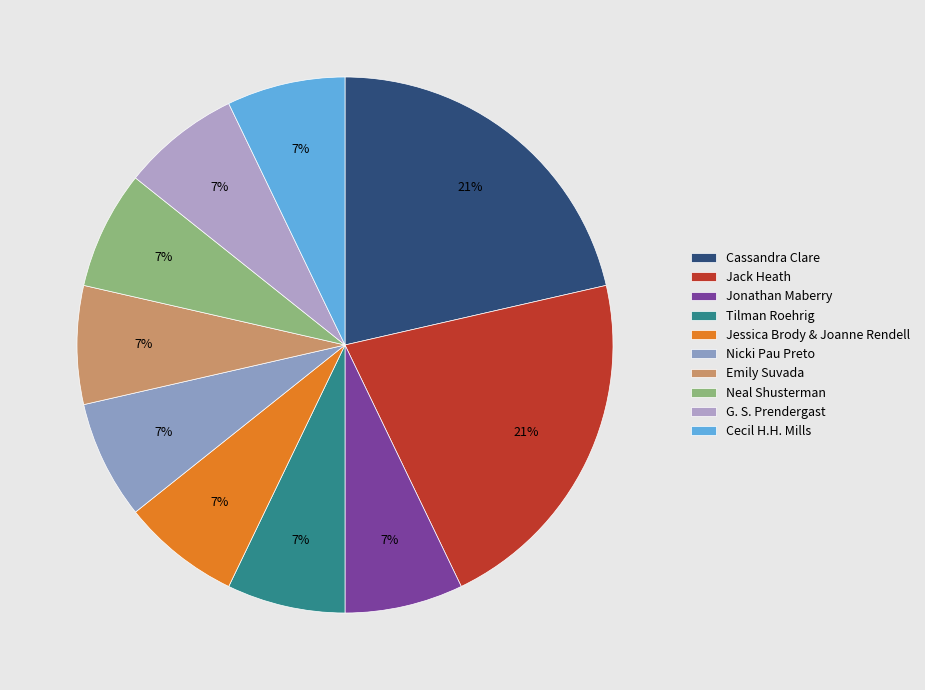

Is there any slice that represents more than half of the pie?

No